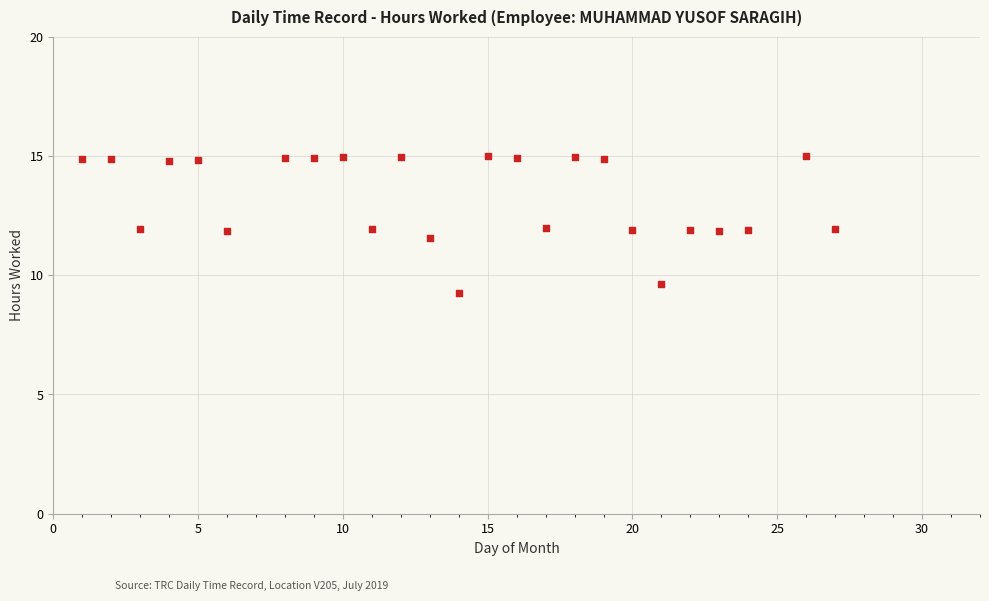

What is the range of X values (max minus min)?

26.0